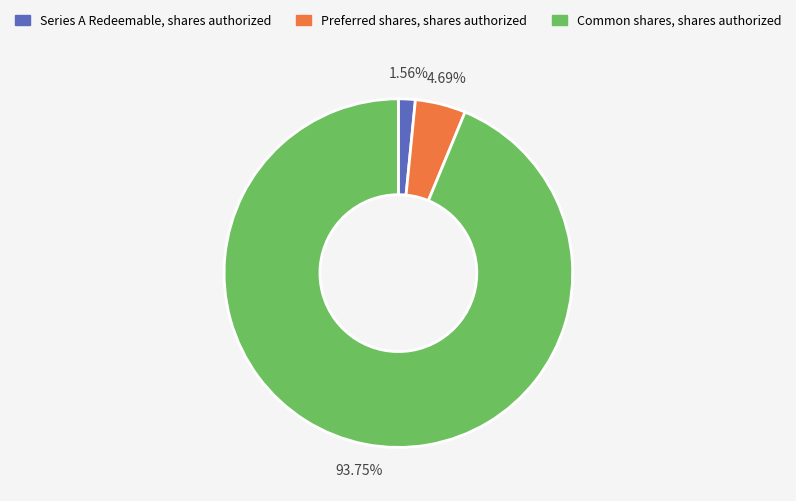

To the nearest percent, what is the average slice percentage?

33%